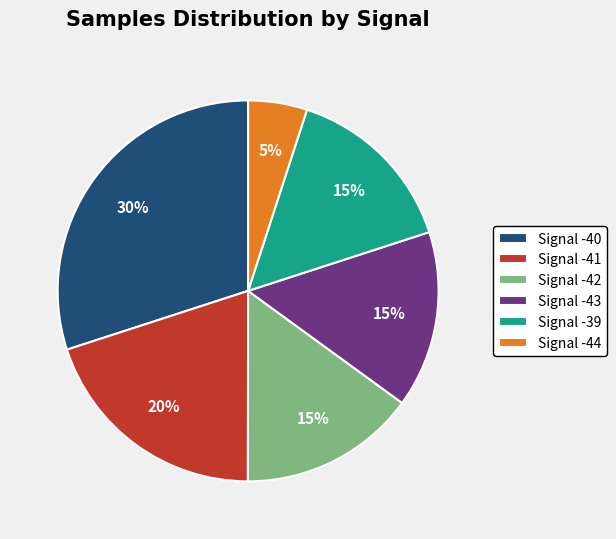

Is there any slice that represents more than half of the pie?

No